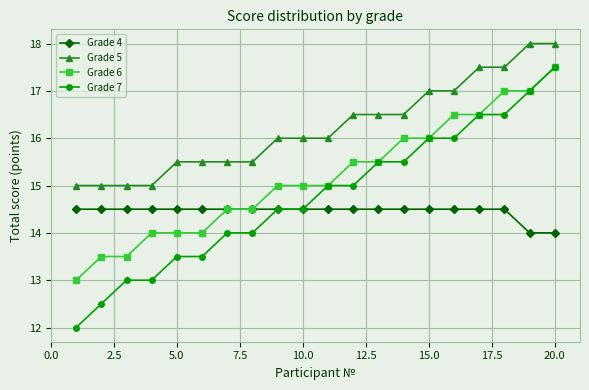

What is the maximum value shown in the chart?

18.0